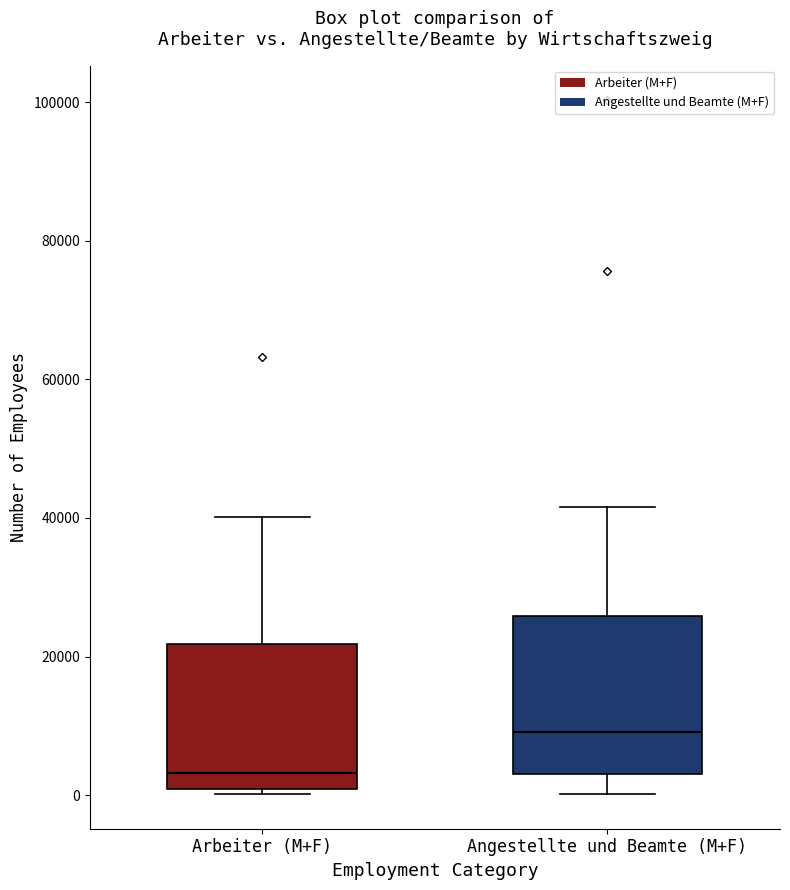

Which box has the lowest median line?

Arbeiter (M+F)